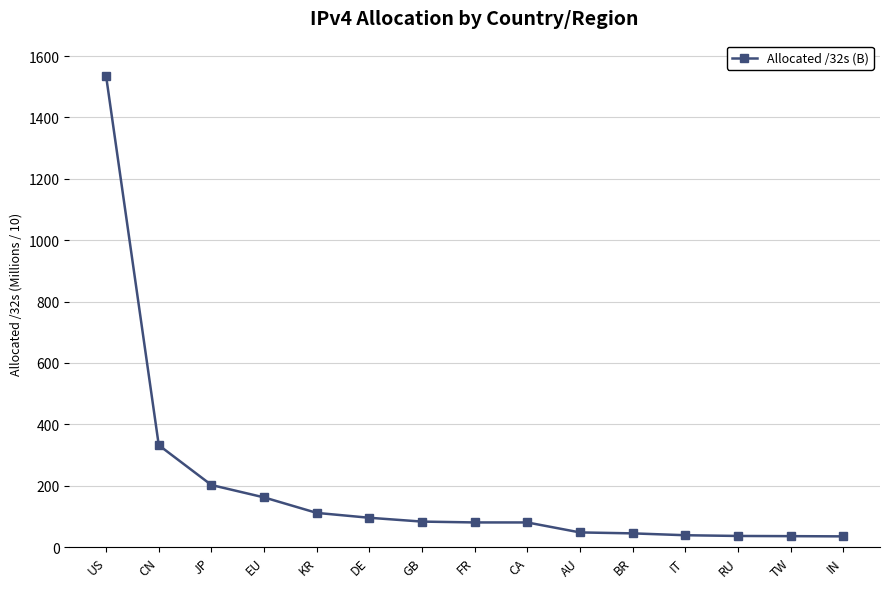

What is the change in value from US to BR?

-1489.5